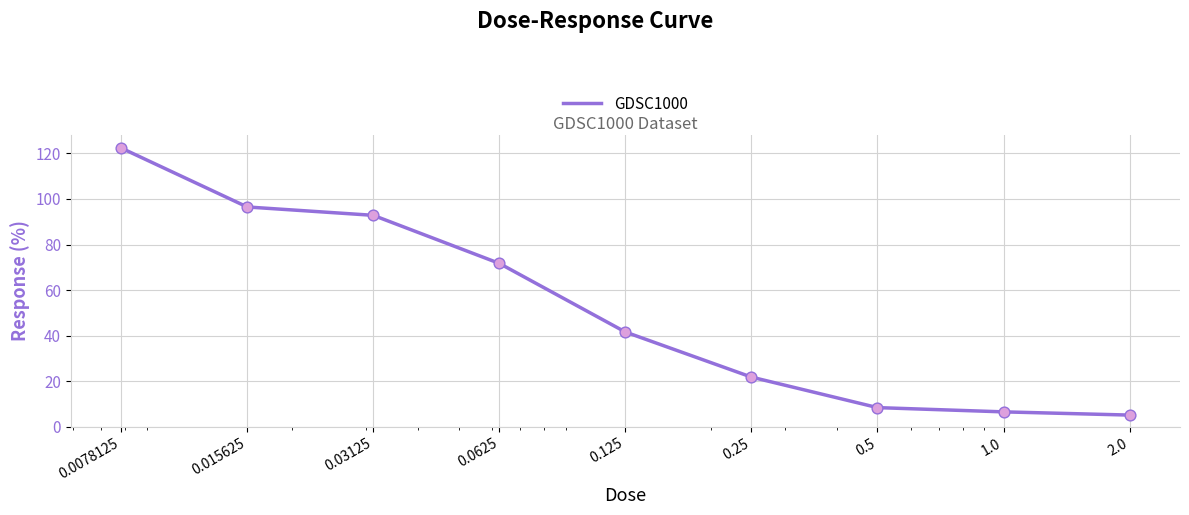

What is the difference between the maximum and minimum values?

117.3